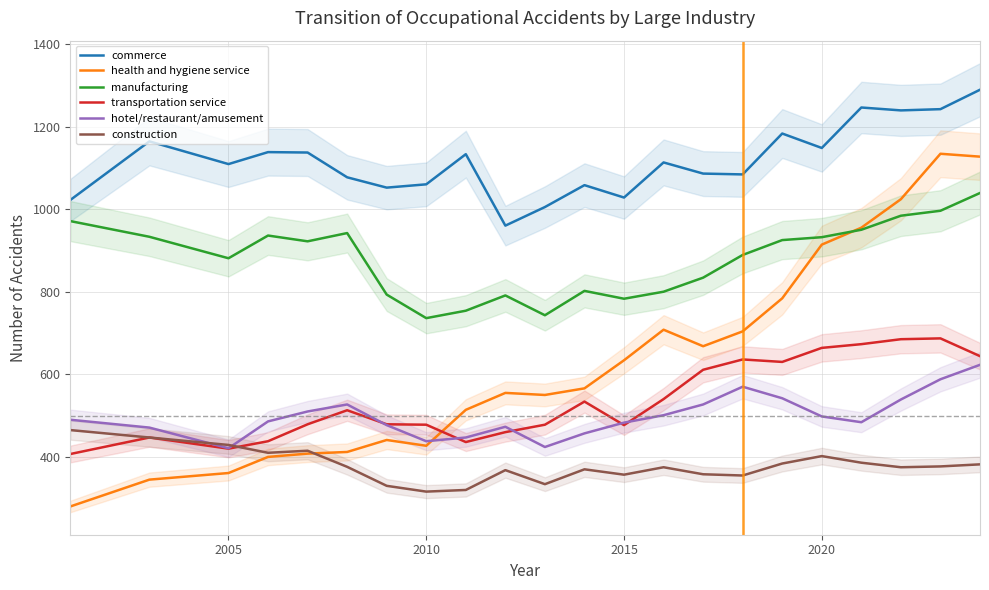

Reading left to right, extract all data points from this chart.

commerce: 1022	1164	1109	1138	1137	1077	1052	1060	1133	960	1005	1058	1028	1113	1086	1084	1183	1148	1246	1239	1242	1289
health and hygiene service: 280	345	361	400	408	412	441	427	514	555	550	566	634	708	668	704	784	914	955	1024	1134	1127
manufacturing: 971	933	881	936	922	942	793	736	754	791	743	802	783	800	834	889	925	932	950	984	996	1039
transportation service: 407	447	420	438	479	513	479	478	436	460	478	534	477	540	611	636	630	664	673	685	687	644
hotel/restaurant/amusement: 490	471	421	486	510	527	477	438	447	473	424	457	483	501	527	570	542	498	484	539	588	623
construction: 465	447	429	410	415	376	330	316	320	368	334	370	357	375	358	355	384	402	386	375	377	382